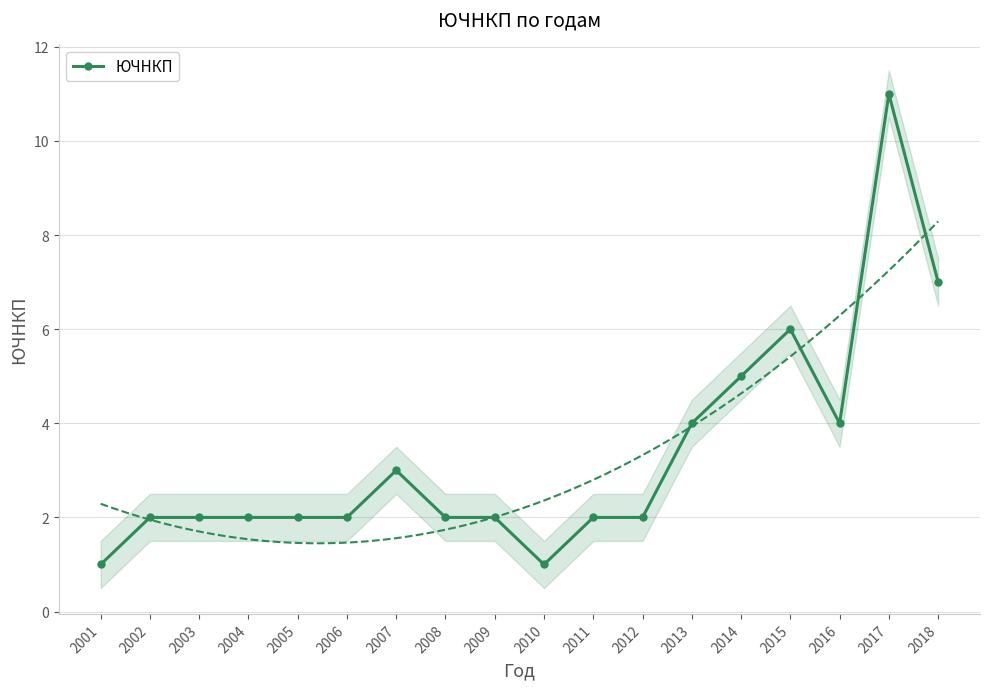

How many lines are shown in the chart?

1